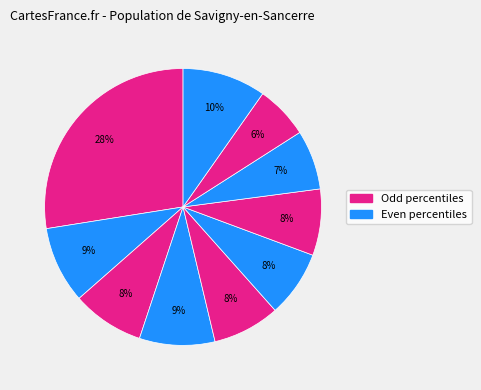

To the nearest percent, what is the average slice percentage?

10%